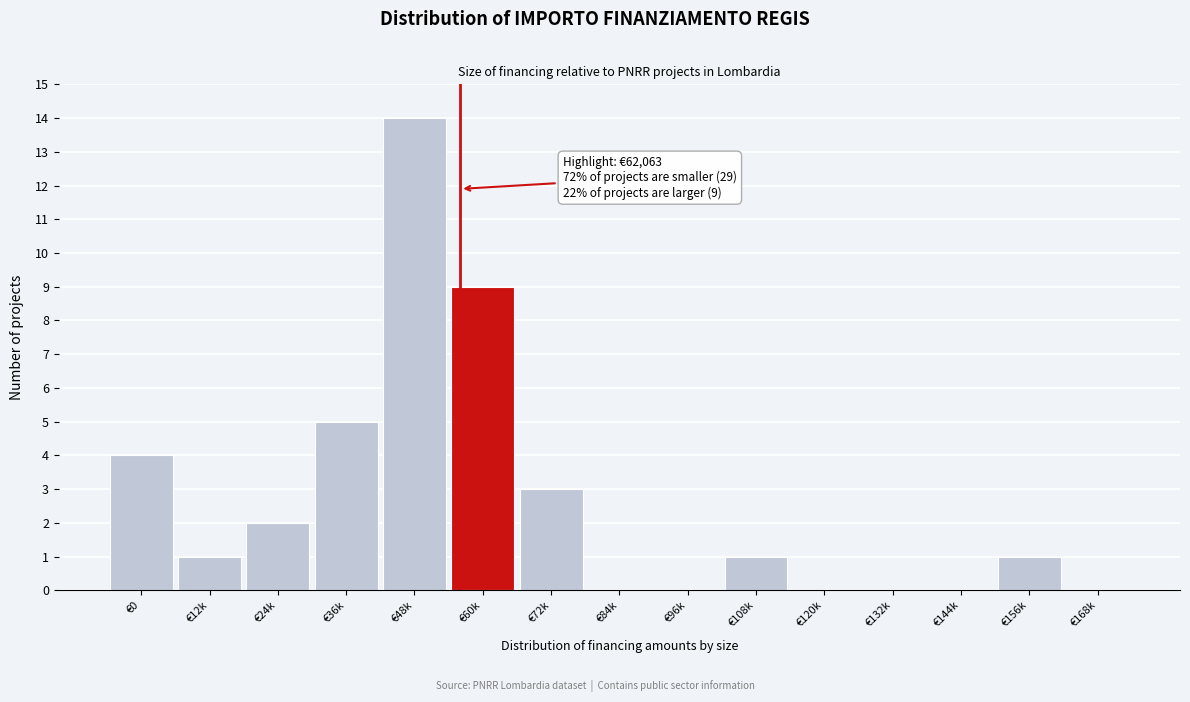

Reading left to right, what are all the values shown in this chart?

€0=4	€12k=1	€24k=2	€36k=5	€48k=14	€60k=9	€72k=3	€84k=0	€96k=0	€108k=1	€120k=0	€132k=0	€144k=0	€156k=1	€168k=0